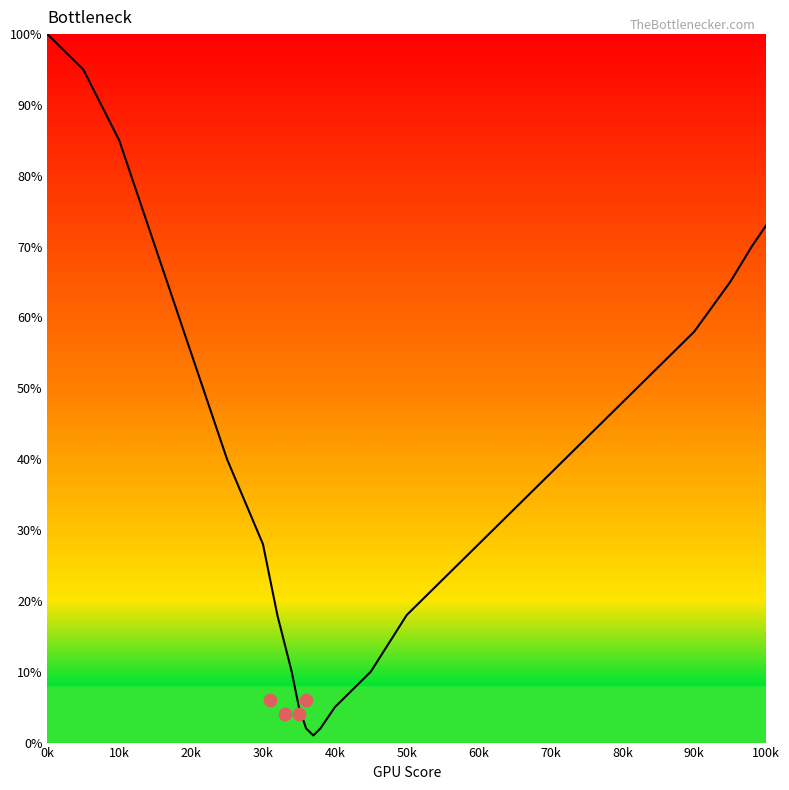

Between 10k and 80k, which is larger?

10k